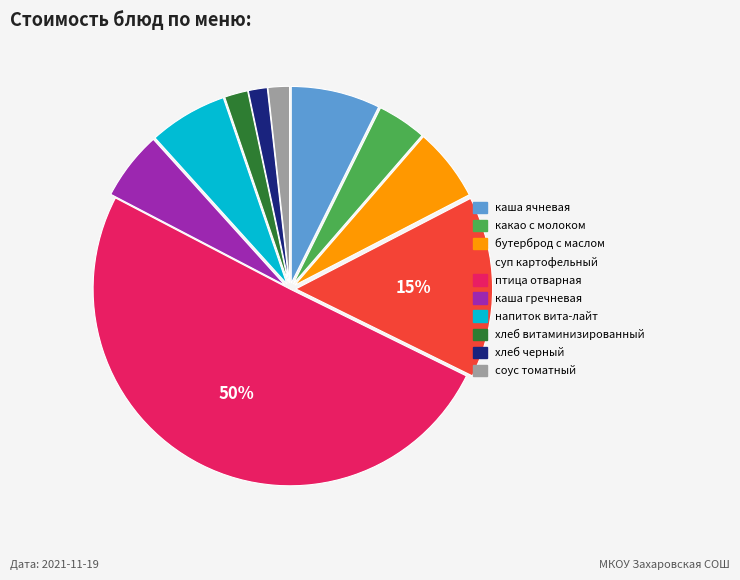

To the nearest percent, what is the average slice percentage?

10%